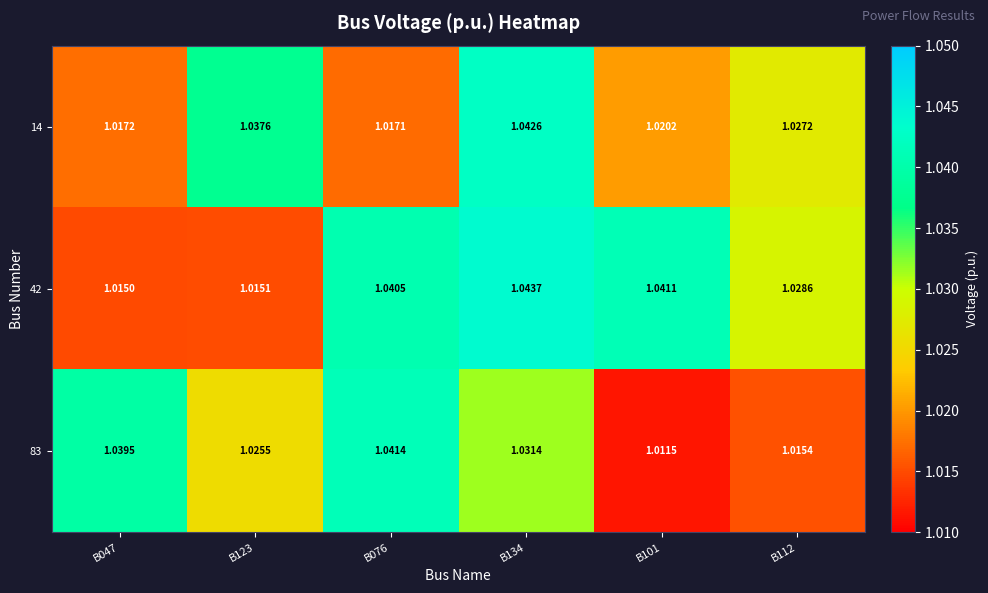

How many data points does each series have?

6